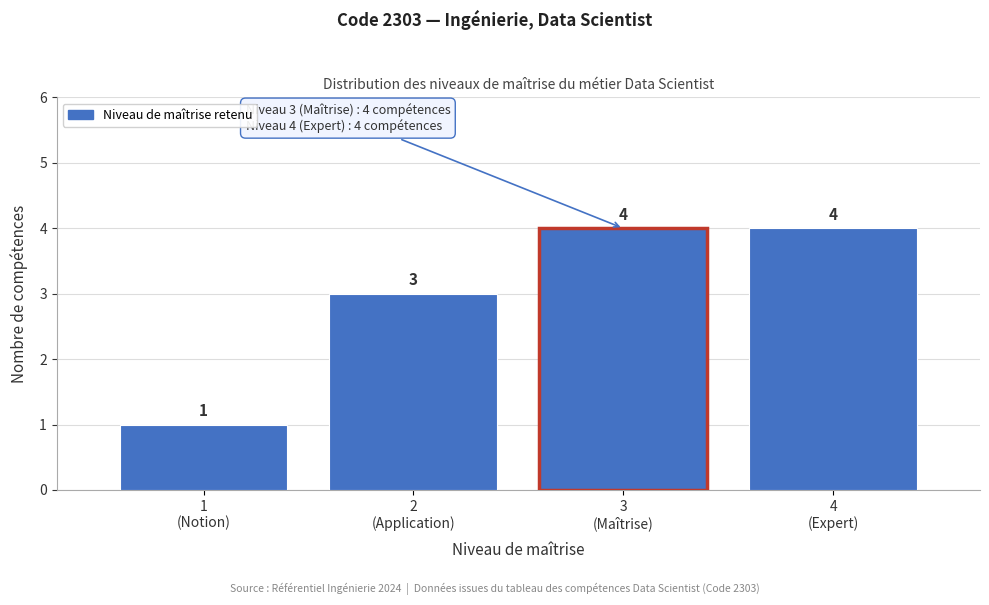

Reading left to right, what are all the values shown in this chart?

1	3	4	4